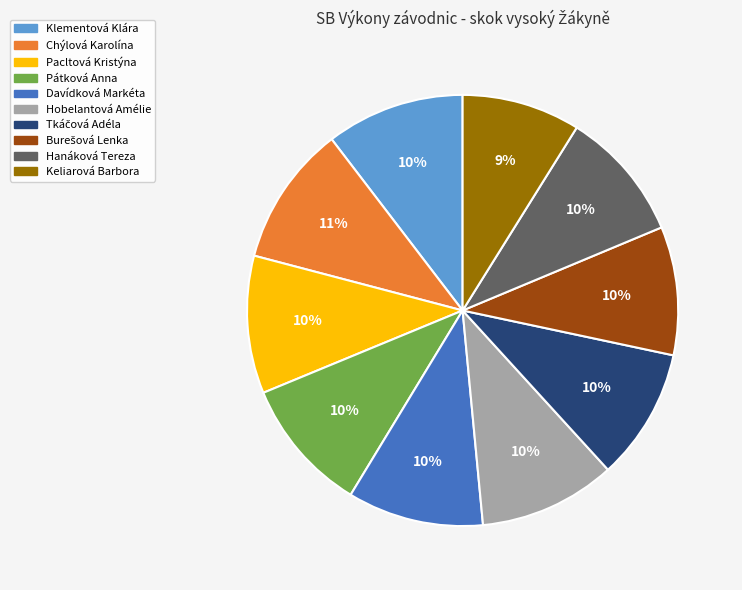

To the nearest percent, what is the average slice percentage?

10%